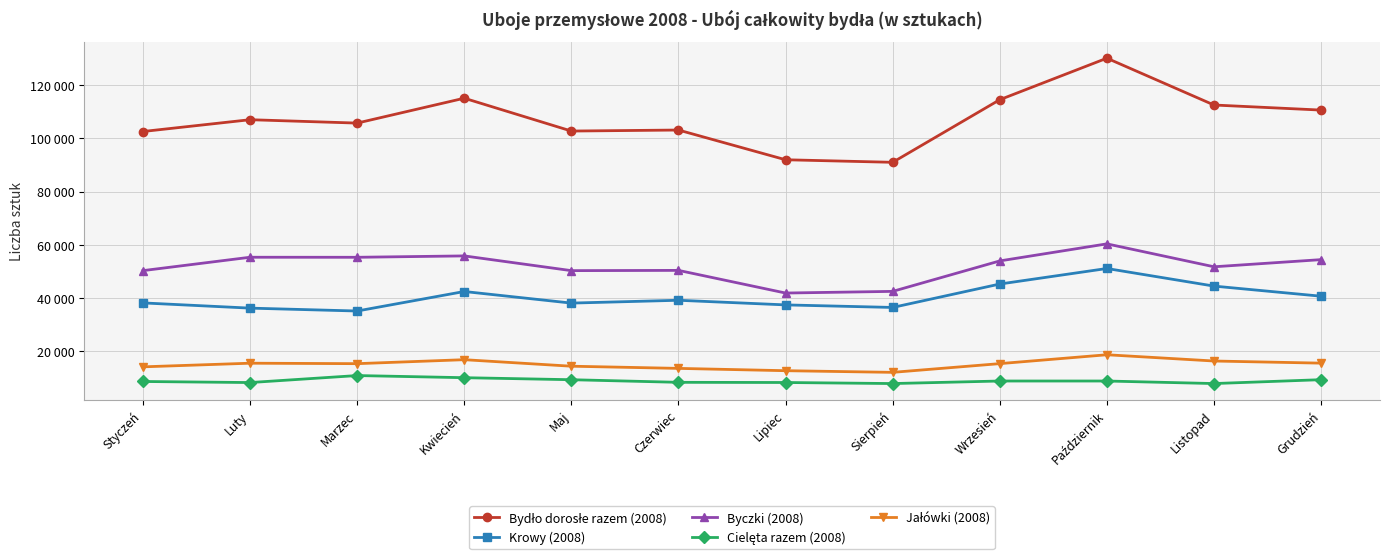

What is the highest value of the Cielęta razem (2008) series?

10853